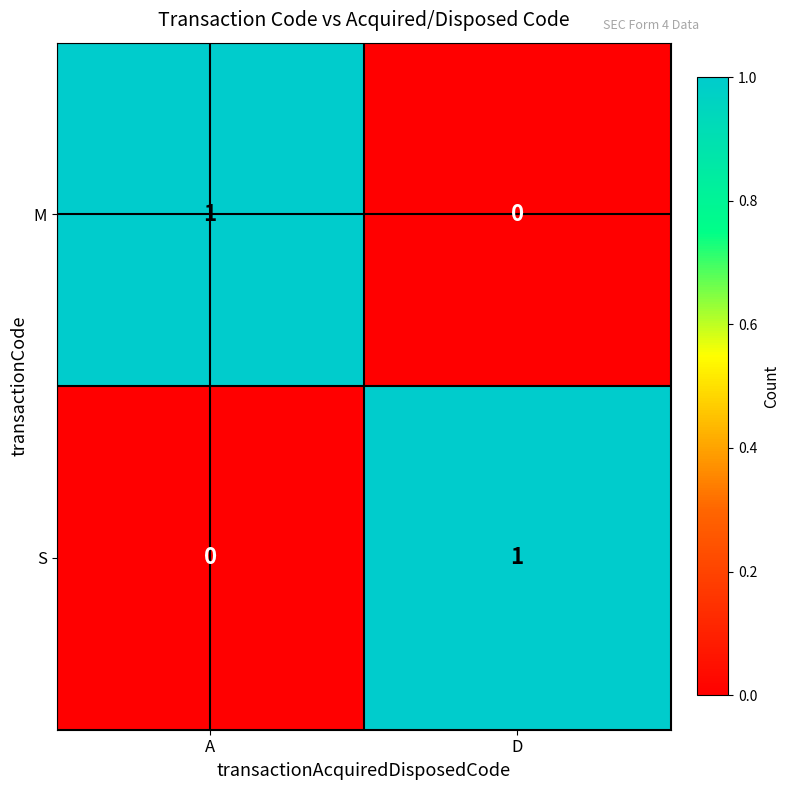

How many distinct data groups are displayed?

2